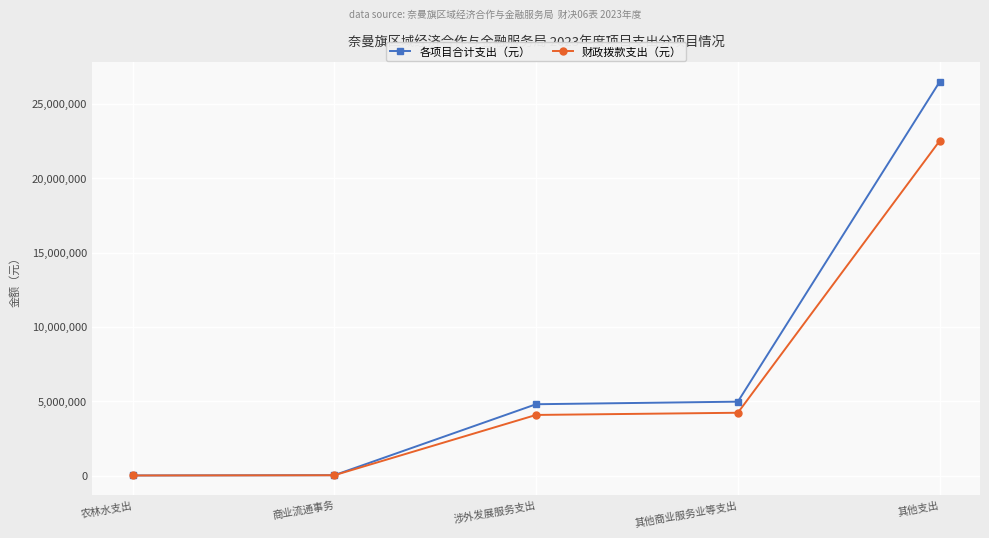

At 其他商业服务业等支出, list the series in order from largest to smallest.

各项目合计支出（元）, 财政拨款支出（元）